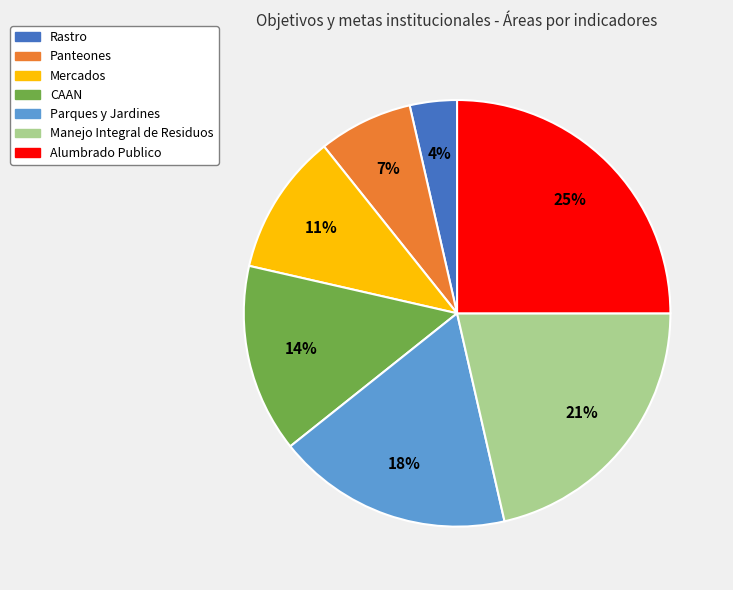

How many slices are in this pie chart?

7